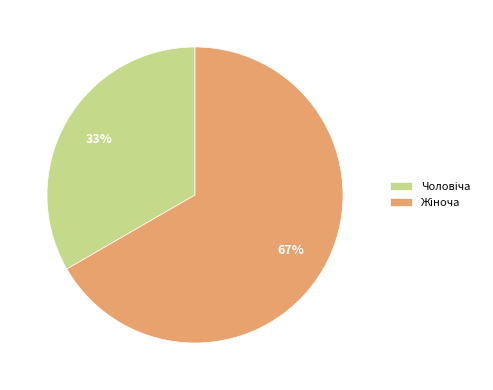

Does any single category account for the majority?

Yes